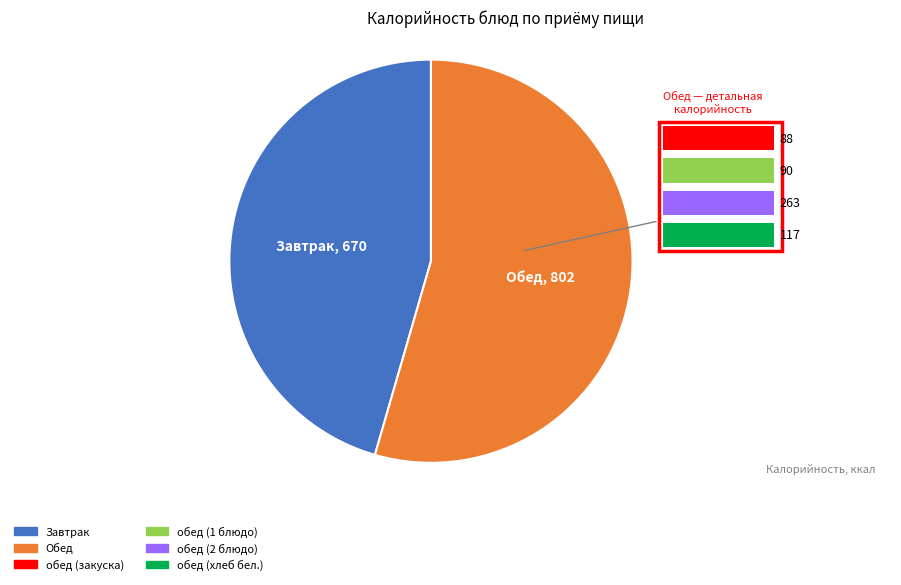

Is there any slice that represents more than half of the pie?

Yes